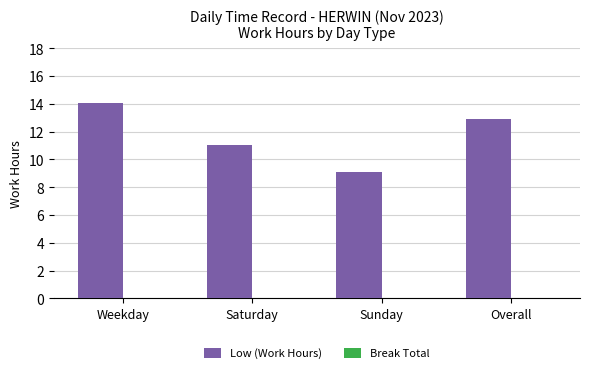

Reading right to left, extract all data points from this chart.

12.9	9.1	11.0	14.1